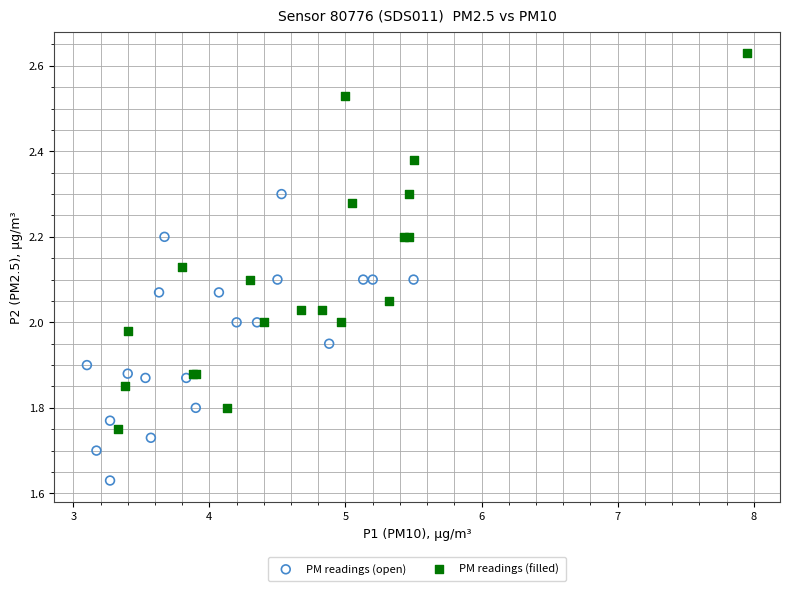

Which series has the widest spread of Y values?

PM readings (filled)